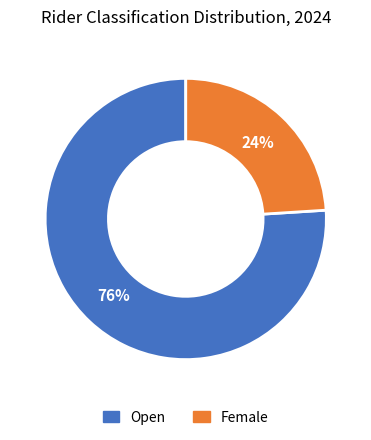

Is the sum of Female and Open greater than half?

Yes